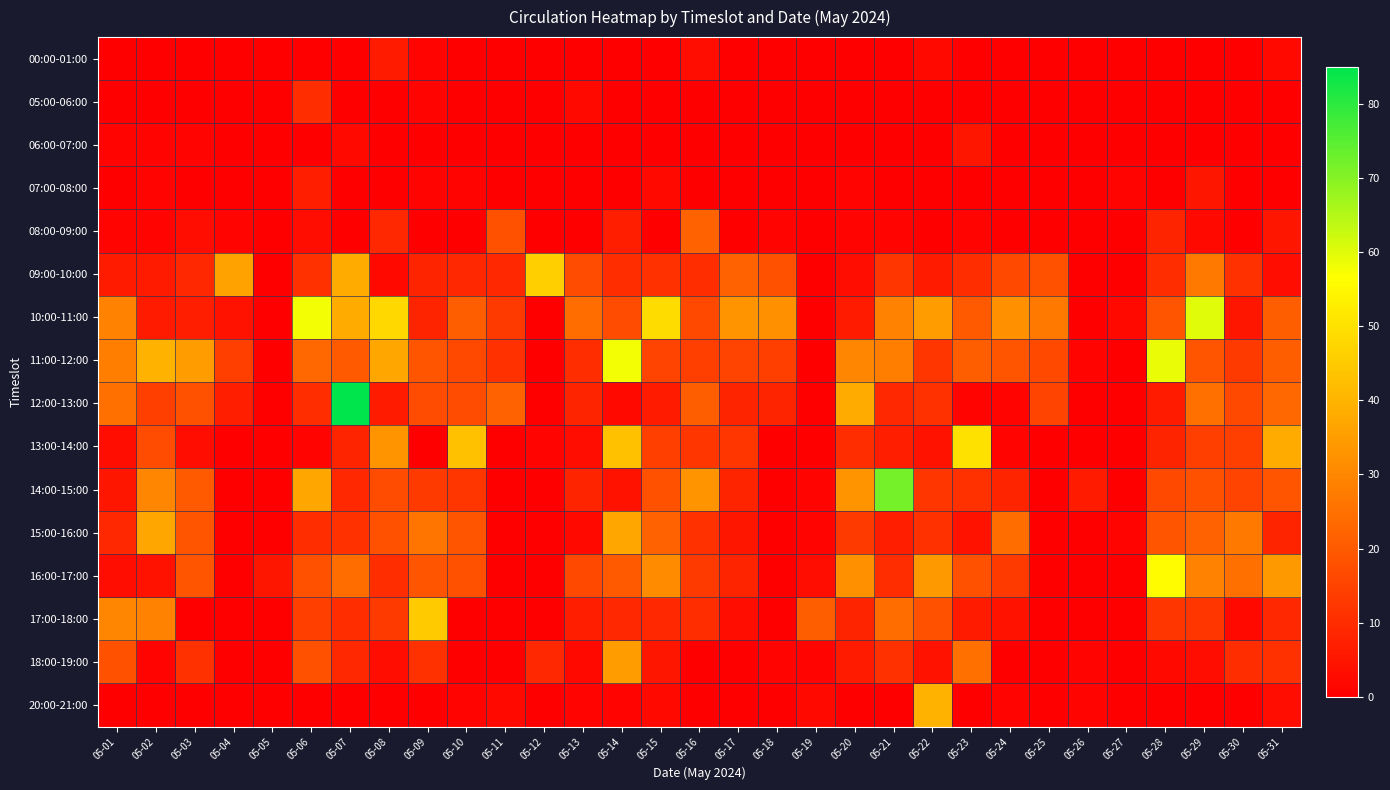

Rank the series by their maximum value, from highest to lowest.

12:00-13:00, 14:00-15:00, 10:00-11:00, 11:00-12:00, 16:00-17:00, 13:00-14:00, 09:00-10:00, 17:00-18:00, 20:00-21:00, 15:00-16:00, 18:00-19:00, 08:00-09:00, 05:00-06:00, 07:00-08:00, 00:00-01:00, 06:00-07:00